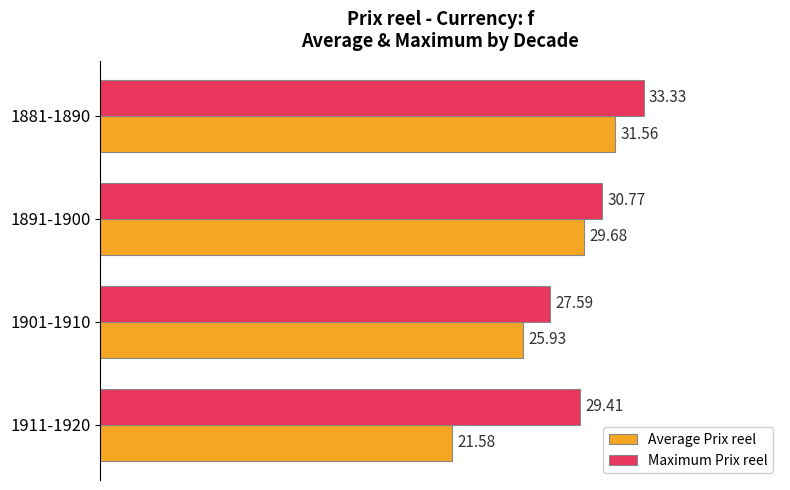

What is the smallest value displayed?

21.6